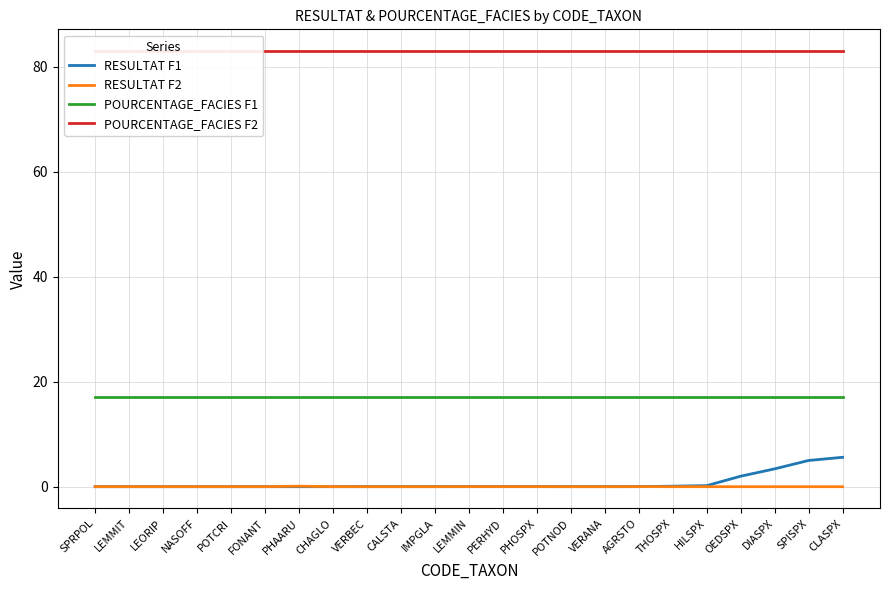

What are all the series names shown in the legend?

RESULTAT F1, RESULTAT F2, POURCENTAGE_FACIES F1, POURCENTAGE_FACIES F2